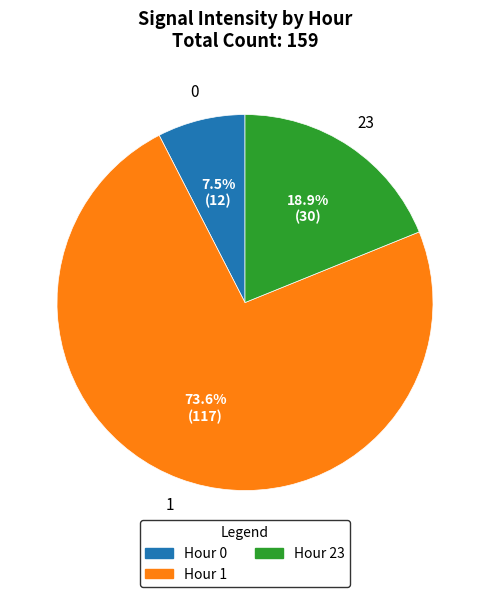

Do Hour 1 and Hour 23 together represent more than half of the pie?

Yes